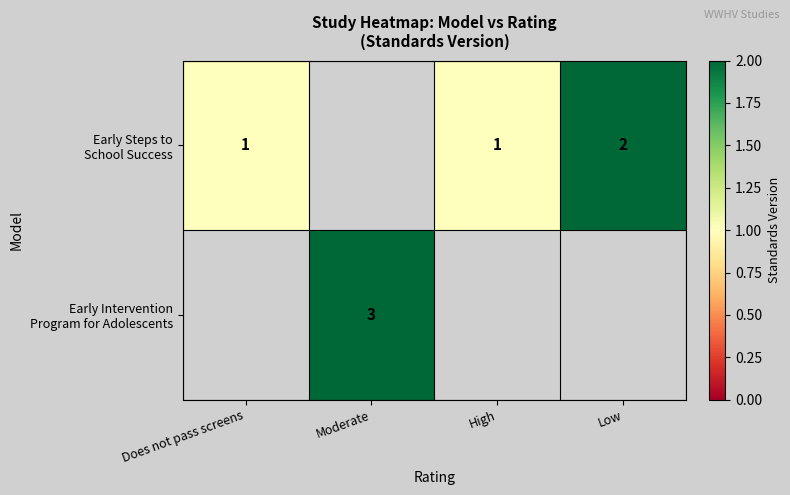

At how many categories does at least one series exceed 1?

2